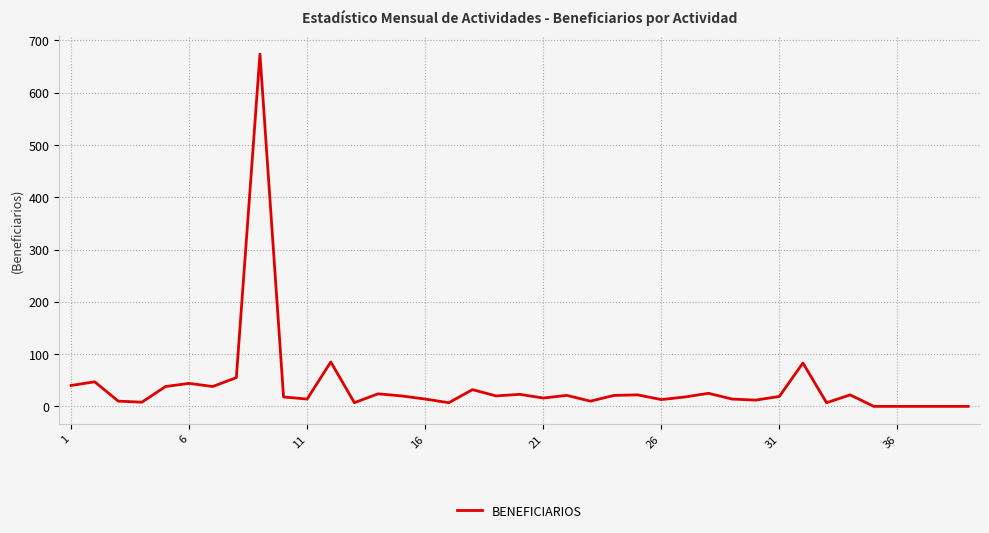

How many distinct data groups are displayed?

1